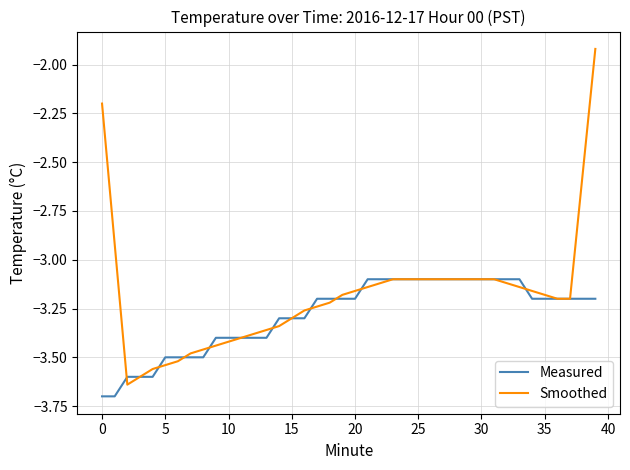

What is the smallest value displayed?

-3.7